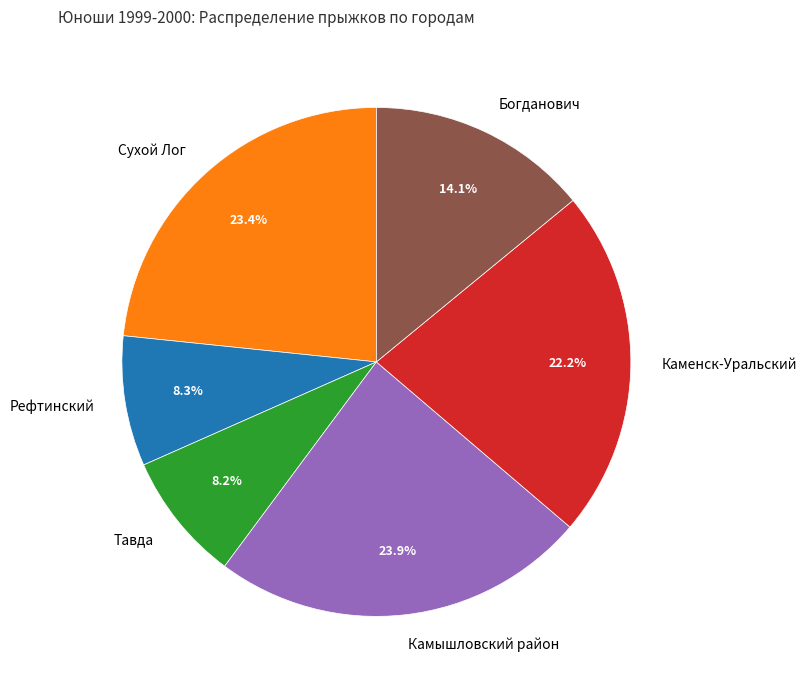

What percentage is the Каменск-Уральский slice, to the nearest percent?

22%